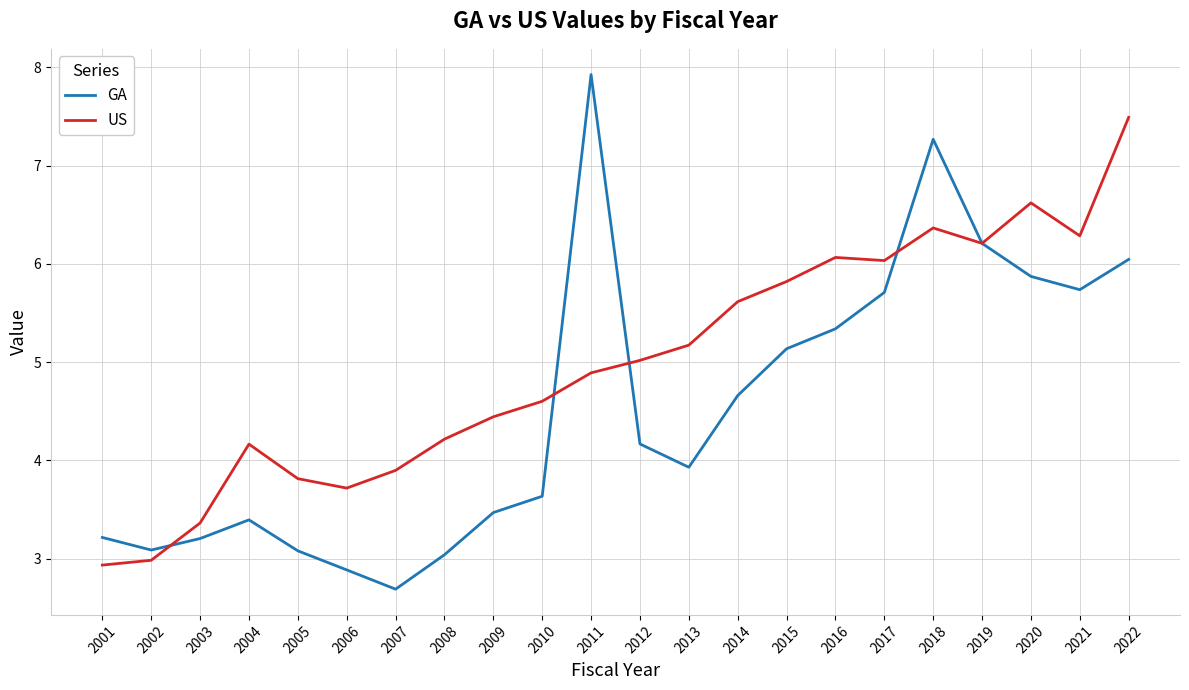

At which category is the sum across all series the highest?

2018